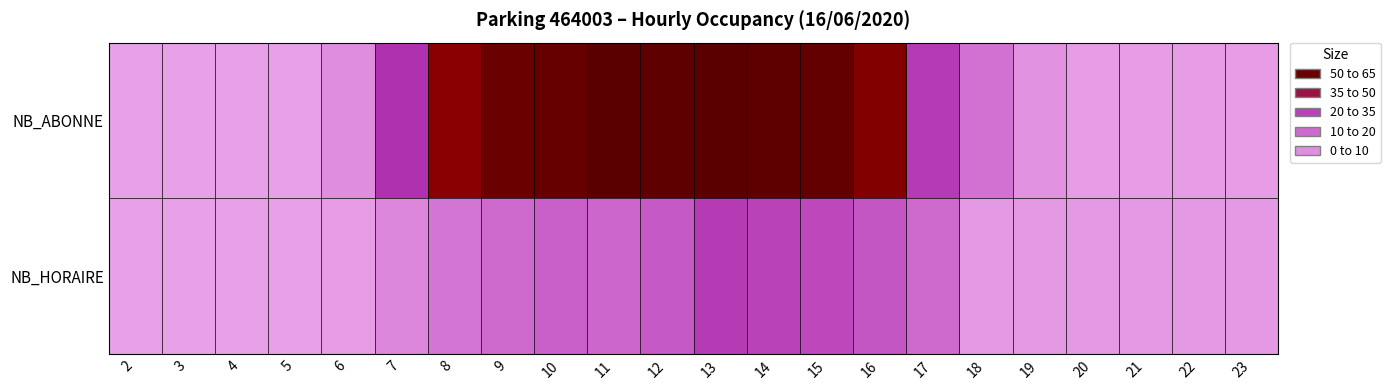

What is the total value across all series at 21?

3